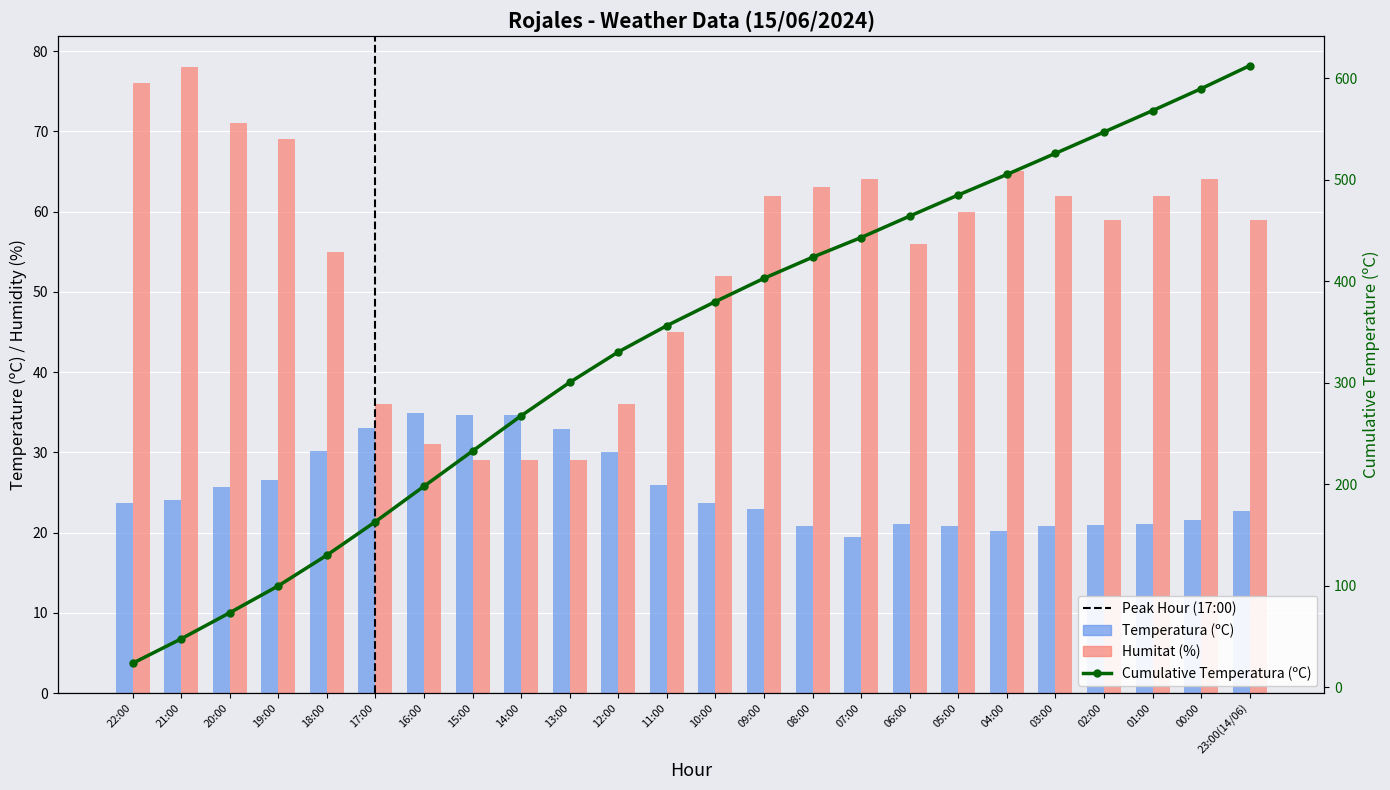

What is the smallest value displayed?

19.4